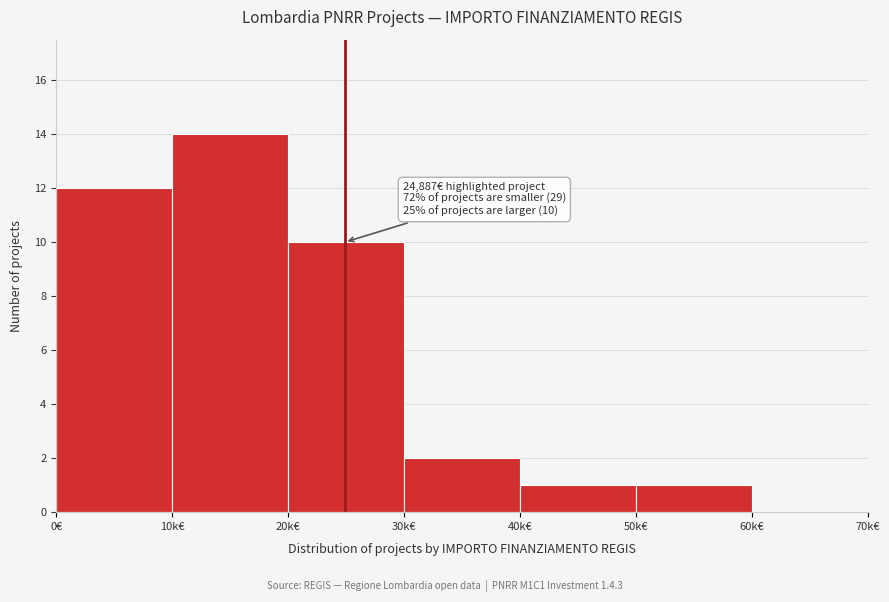

Reading left to right, list all the values displayed in this chart.

0€=12	10k€=14	20k€=10	30k€=2	40k€=1	50k€=1	60k€=0